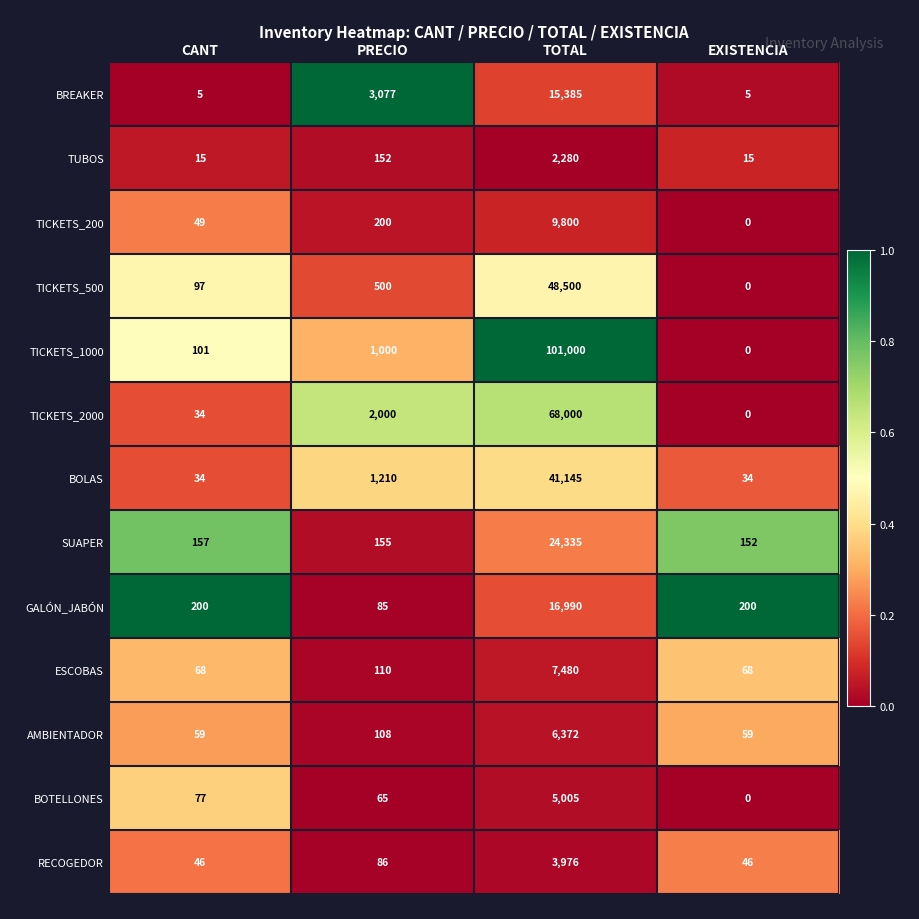

Where is TICKETS_2000 nearest to the value 34000?

PRECIO